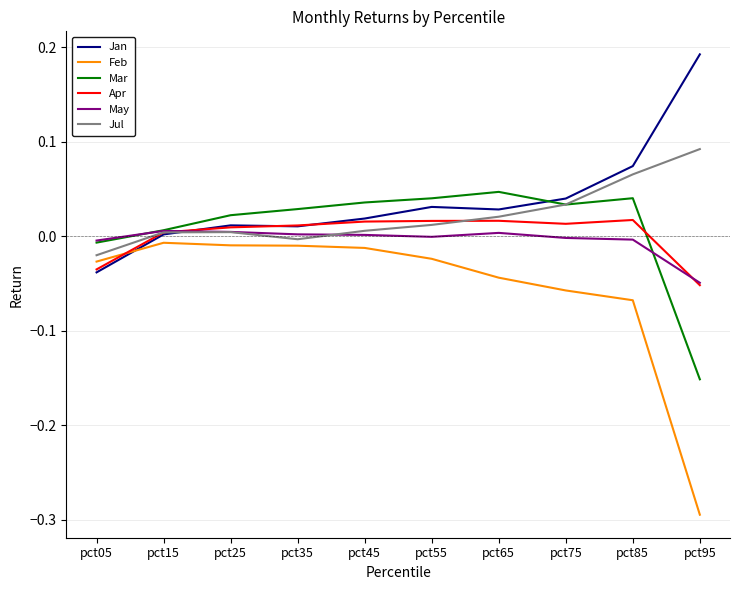

True or false: May and Feb intersect in this chart.

False